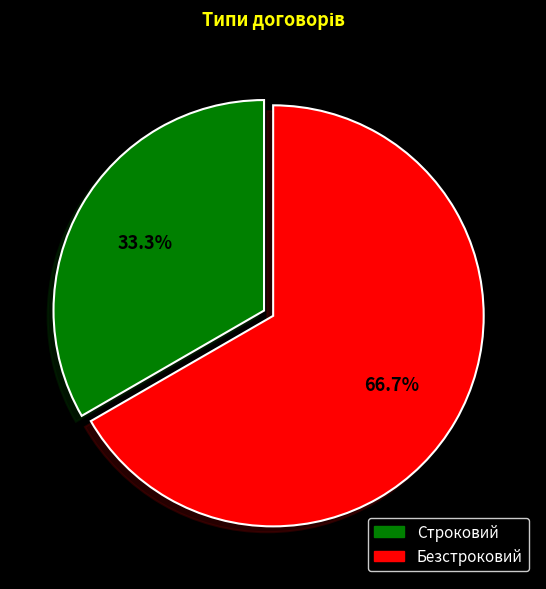

To the nearest percent, what is the difference between the Безстроковий and Строковий slice percentages?

33%